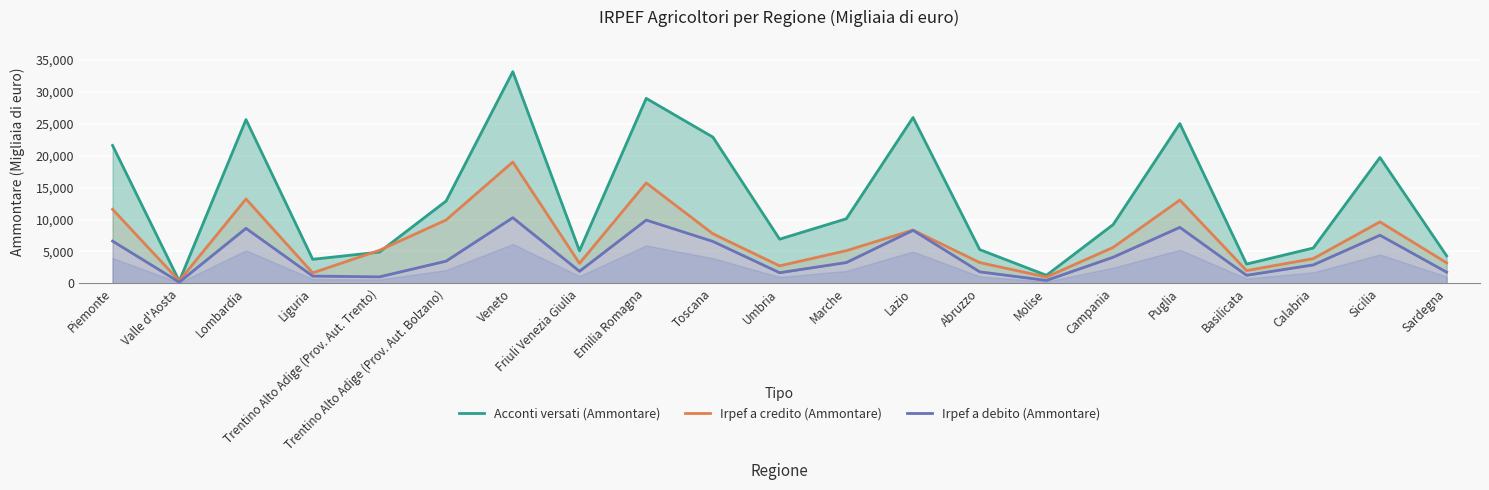

What is the difference between the highest and lowest values at Piemonte?

14988